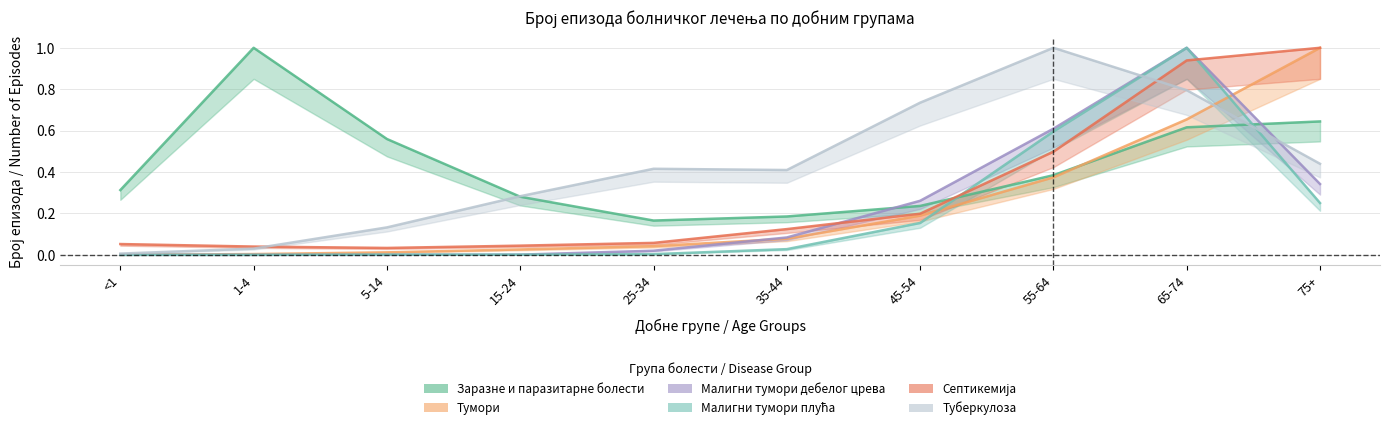

What is the difference between the second highest and second lowest values in the Малигни тумори плућа series?

0.6